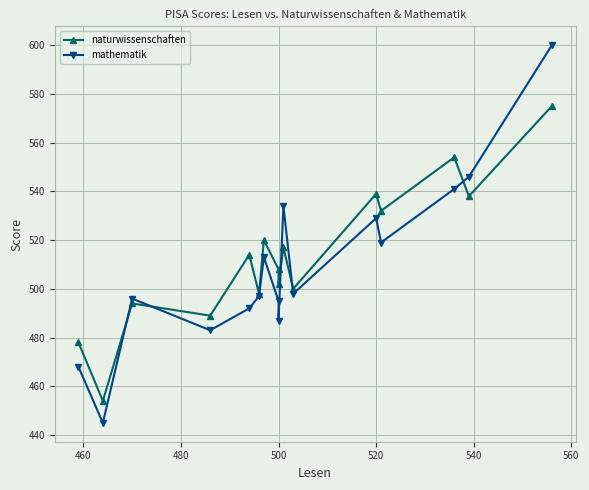

List the series in order of their peak value, lowest first.

naturwissenschaften, mathematik